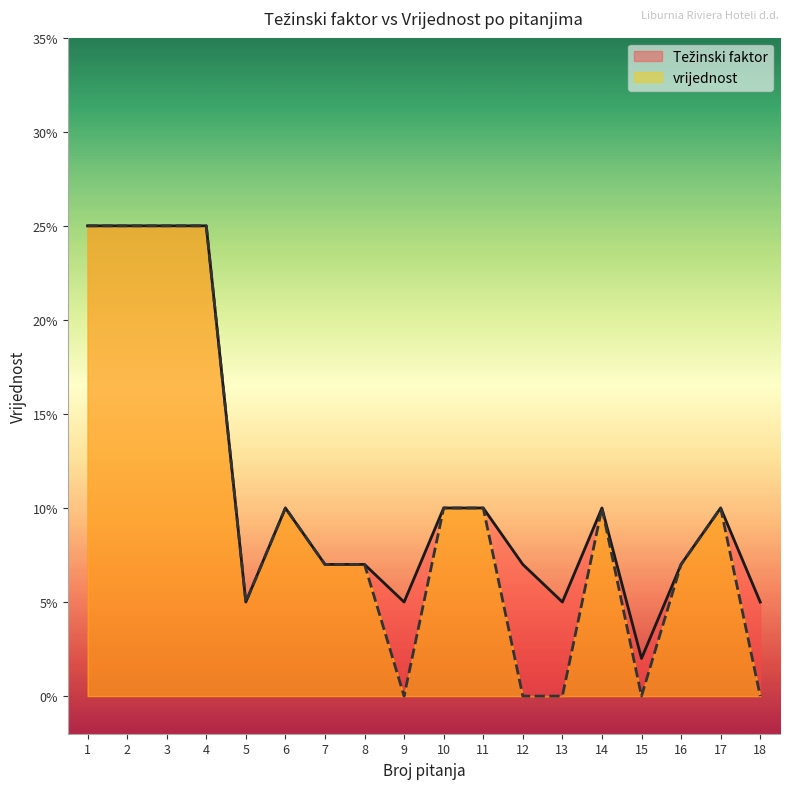

Which series has the largest total across all categories?

Težinski faktor